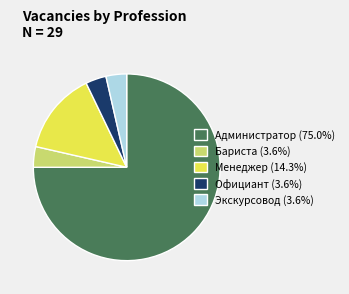

Do Бариста (3.6%) and Менеджер (14.3%) together represent more than half of the pie?

No